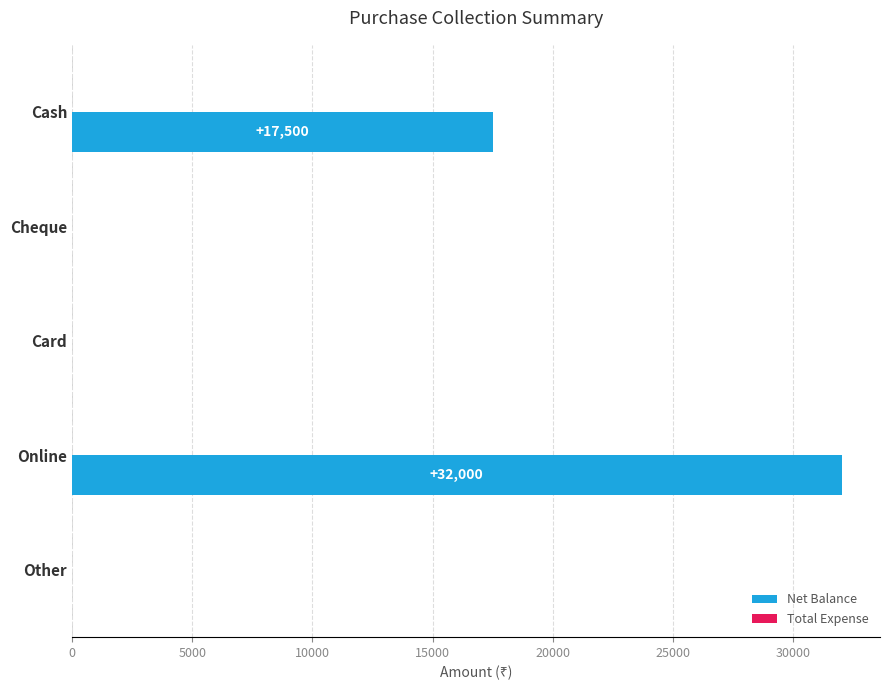

Which category has the highest value across all series?

Online